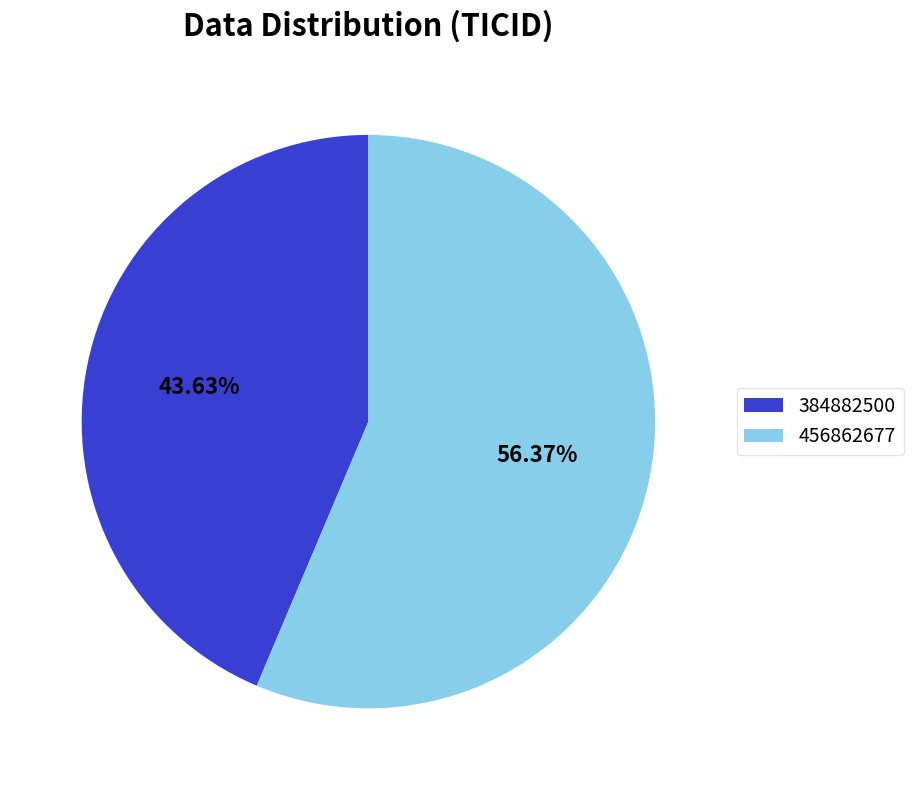

Does 384882500 represent more than half of the total?

No